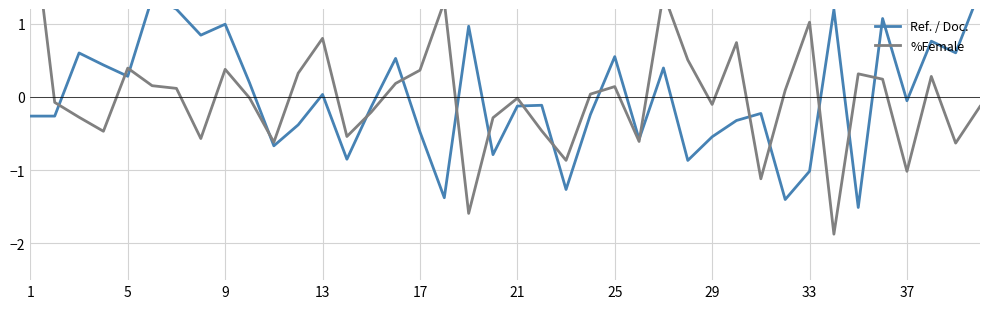

Is it true that %Female equals -0.3 at 14?

False